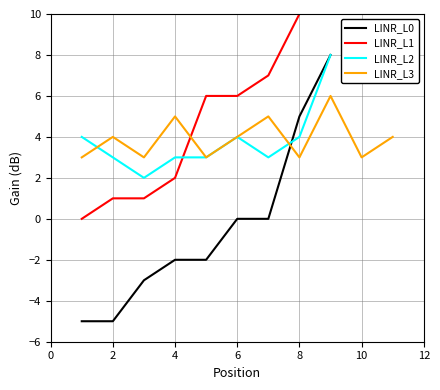

The LINR_L2 series shows 4 at 6. True or false?

True